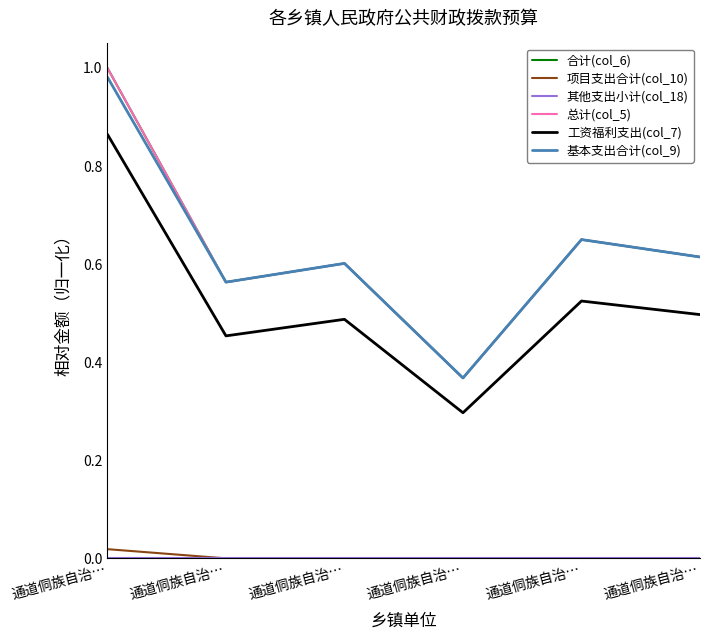

Is this an area chart (filled region under the line)?

No